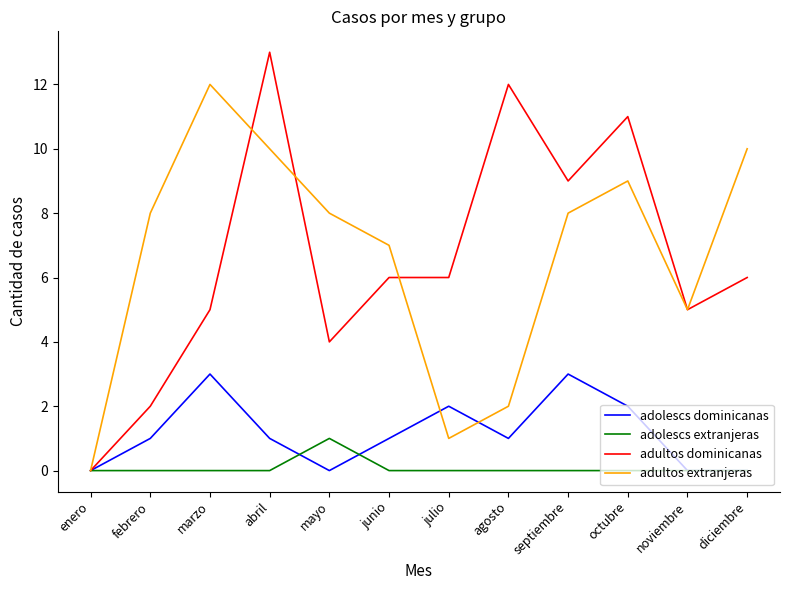

What position from the left is septiembre?

9